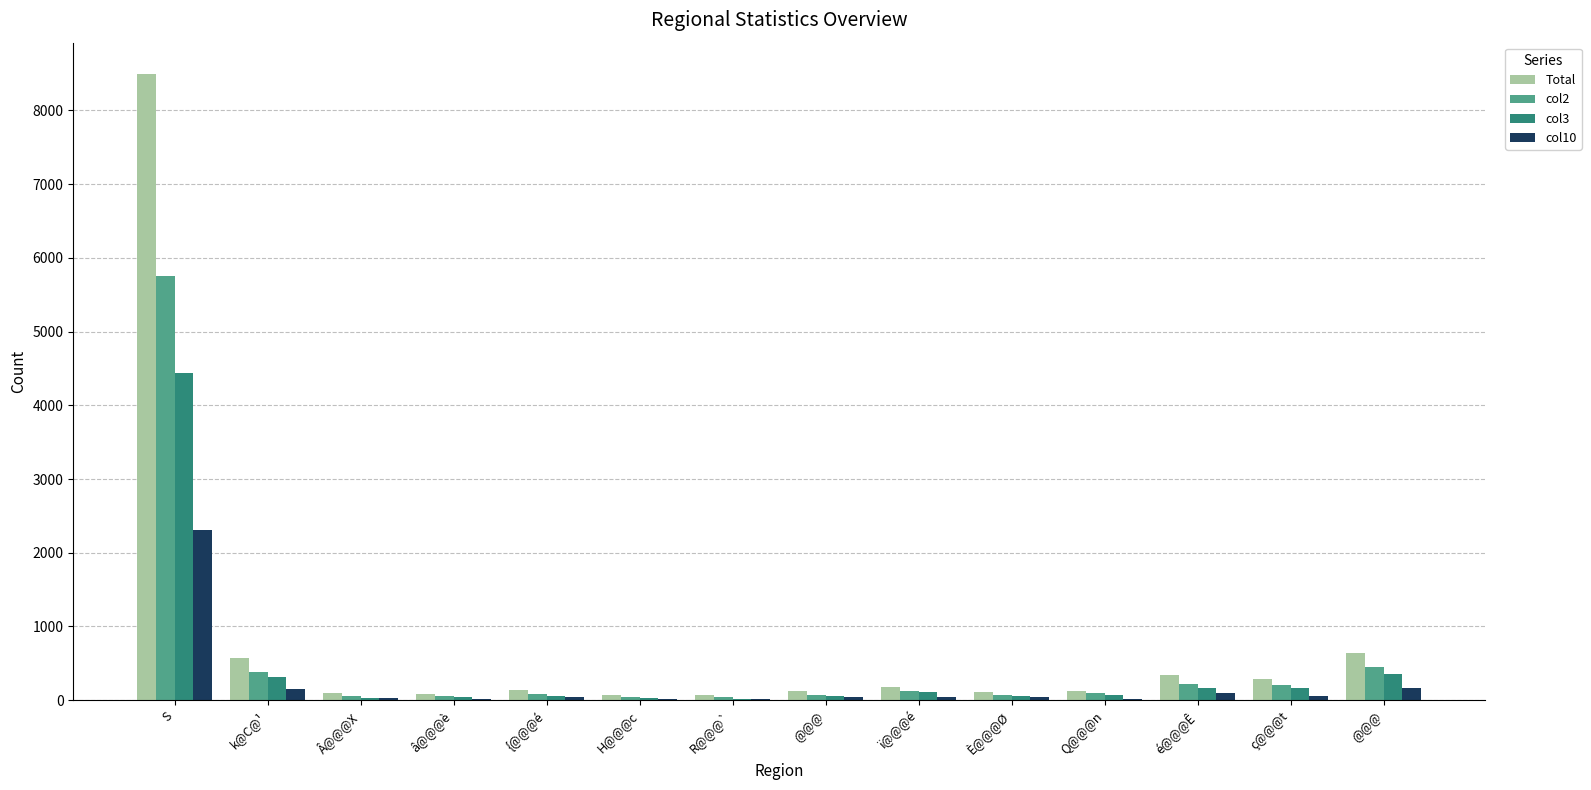

How many groups of bars are there?

14